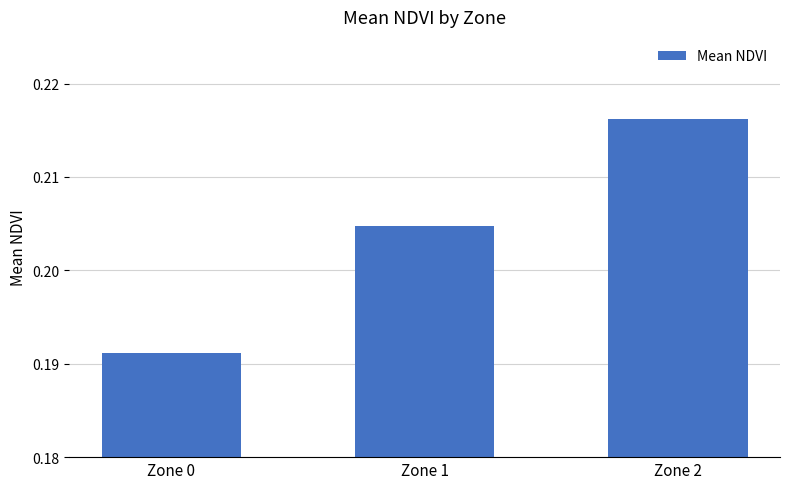

True or false: the data shows 0.3 at Zone 2.

False